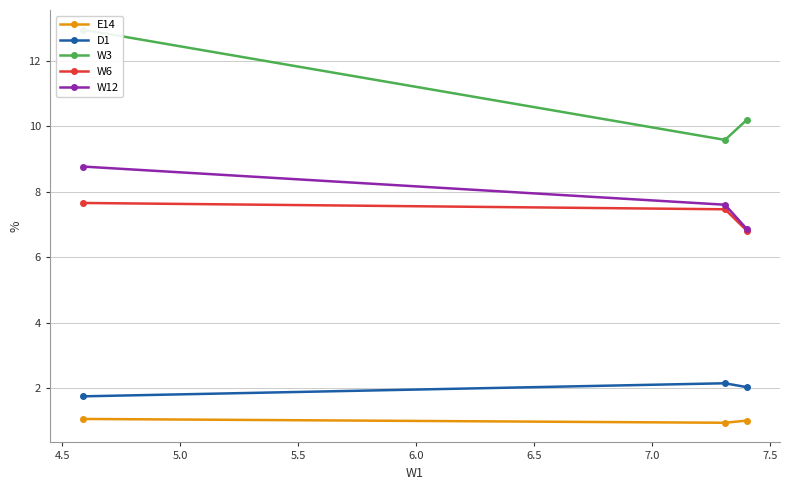

What is the value of the W12 point at the 2nd from the left?

7.6